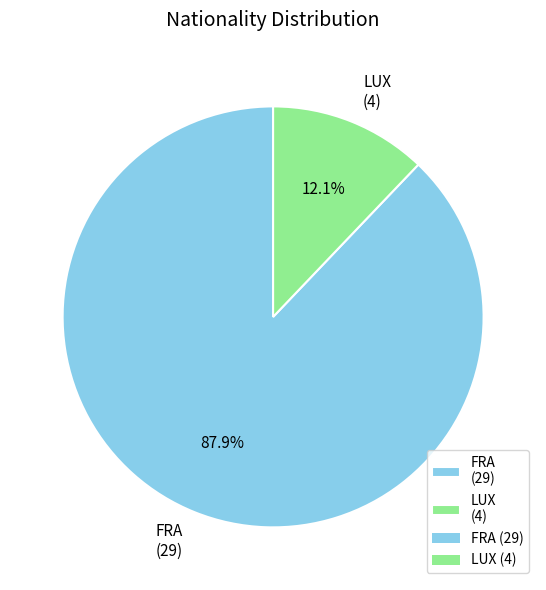

Does FRA represent more than half of the total?

Yes